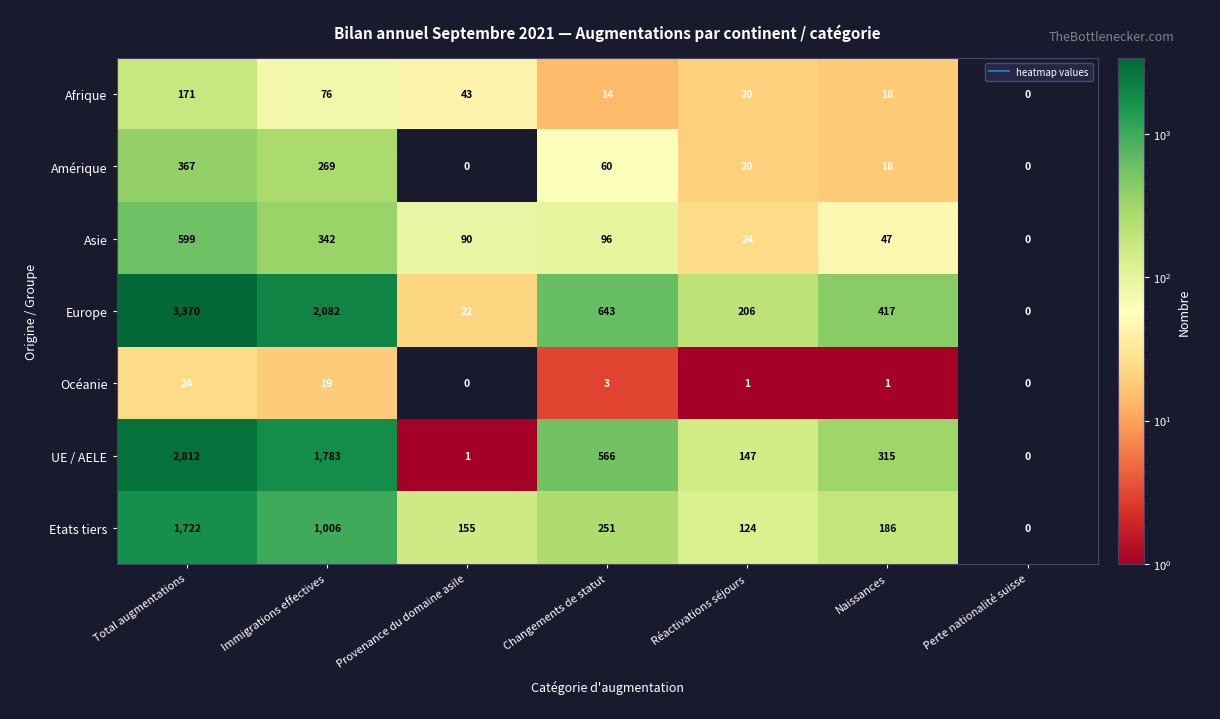

What is the sum of all Amérique values?

734